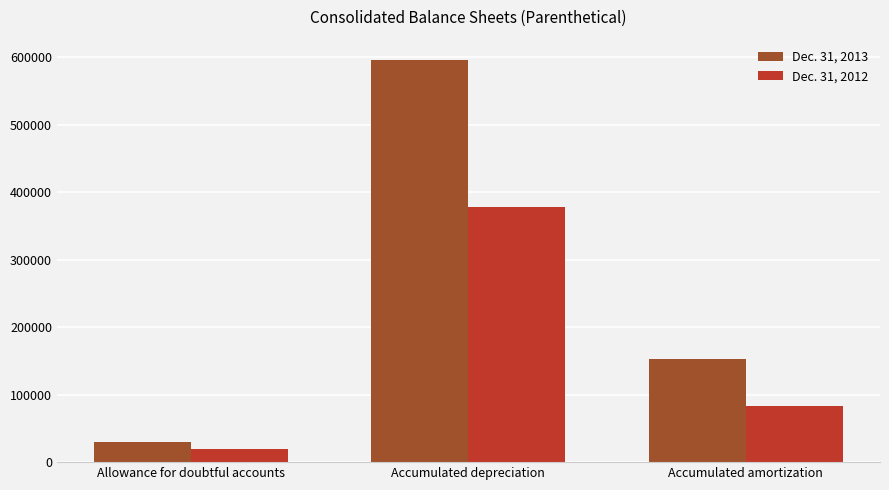

Count the number of data series in this chart.

2